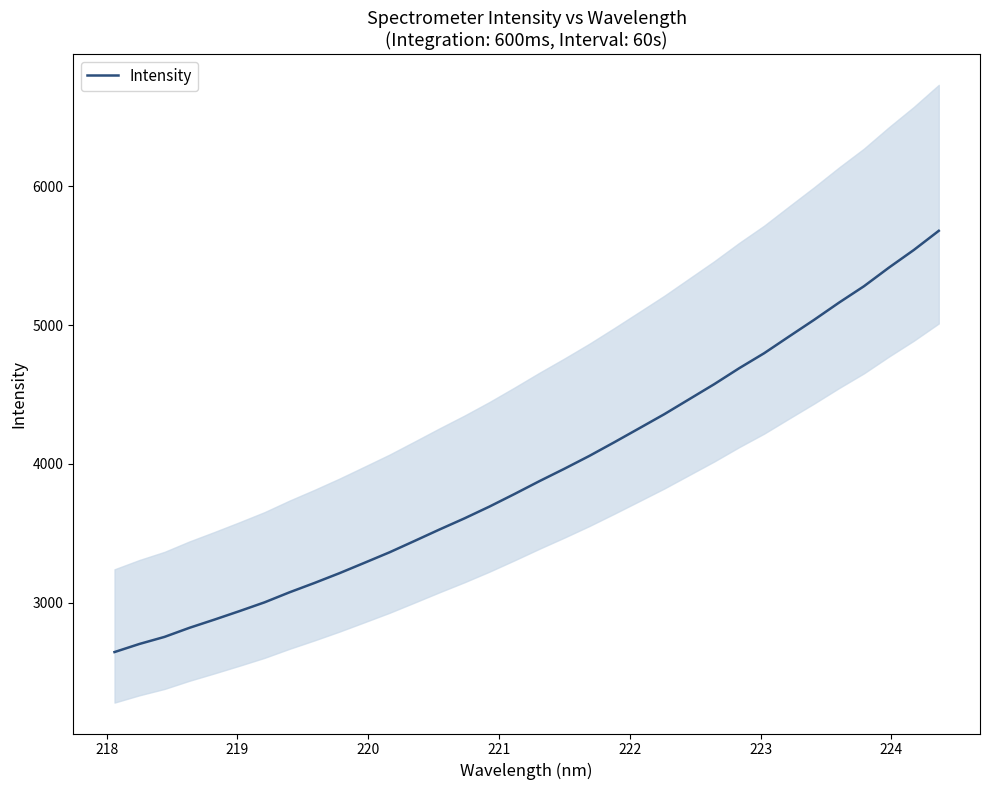

What is the minimum value for Intensity?

2643.2